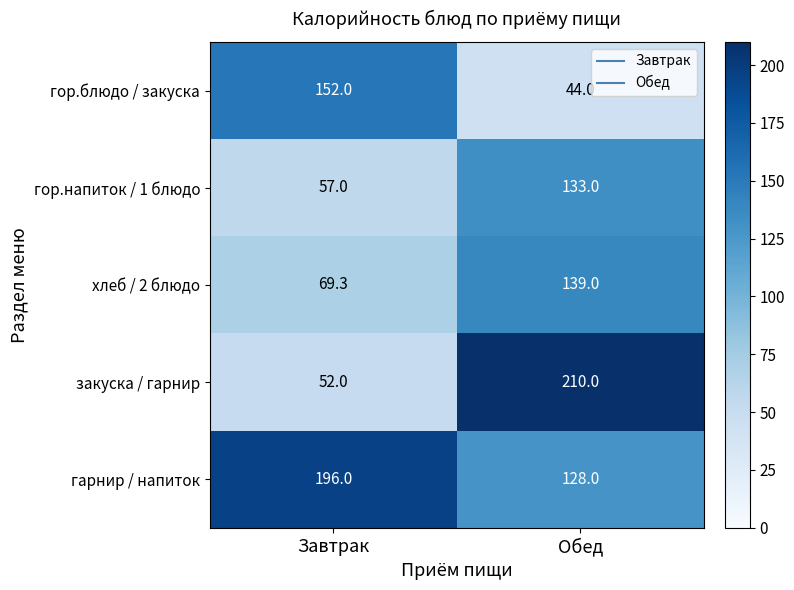

Which label corresponds to the smallest value in the chart?

Обед